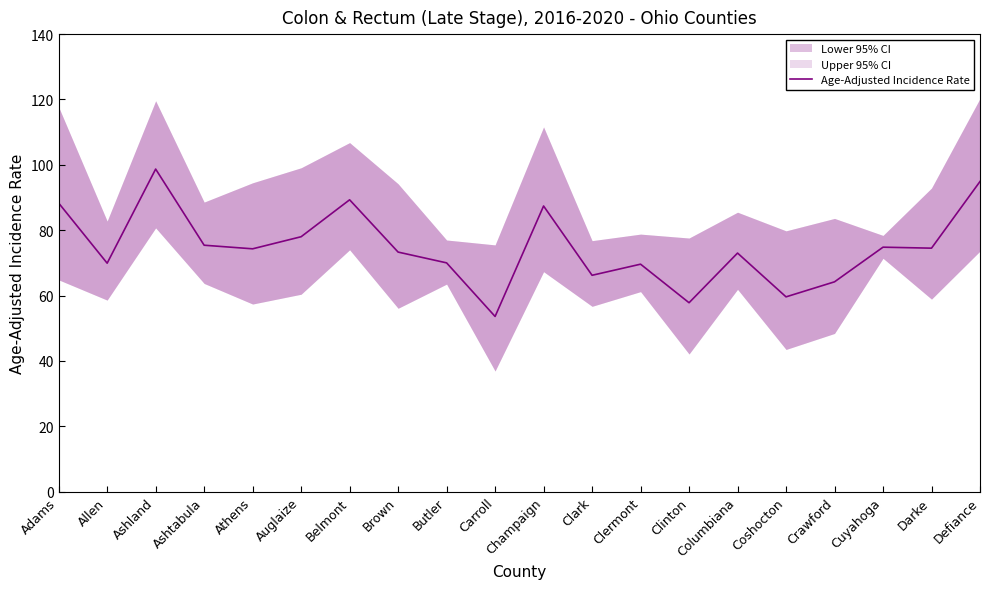

Between Adams and Clark, which is larger?

Adams